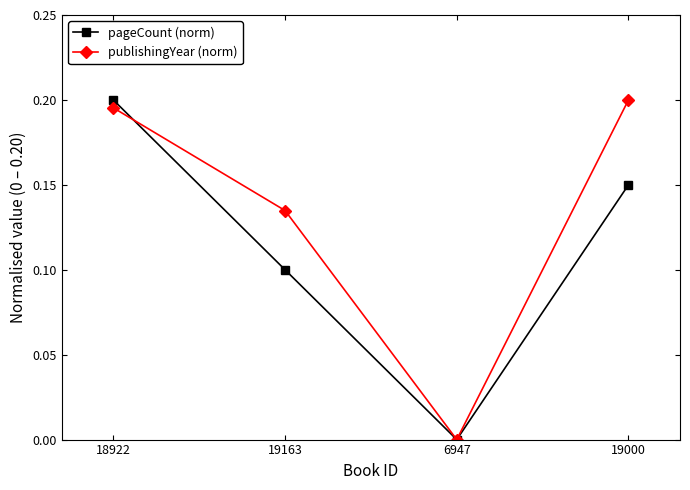

The value of publishingYear (norm) at 6947 is 0.1. True or false?

False